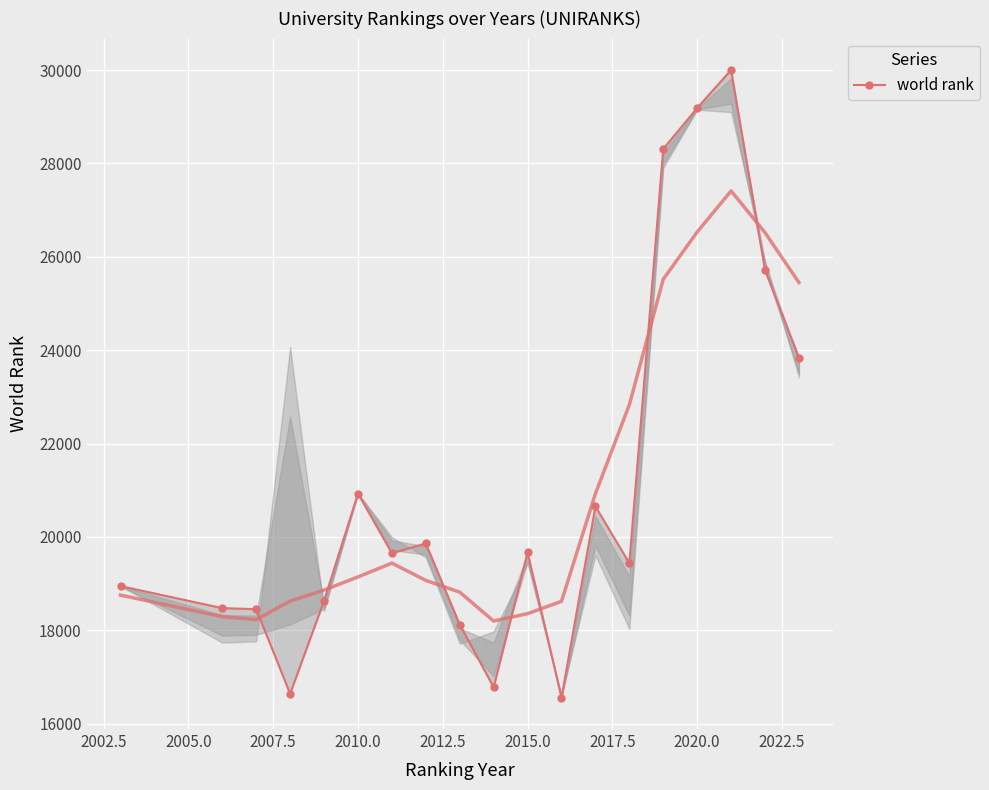

What is the difference between the maximum and minimum values?

13442